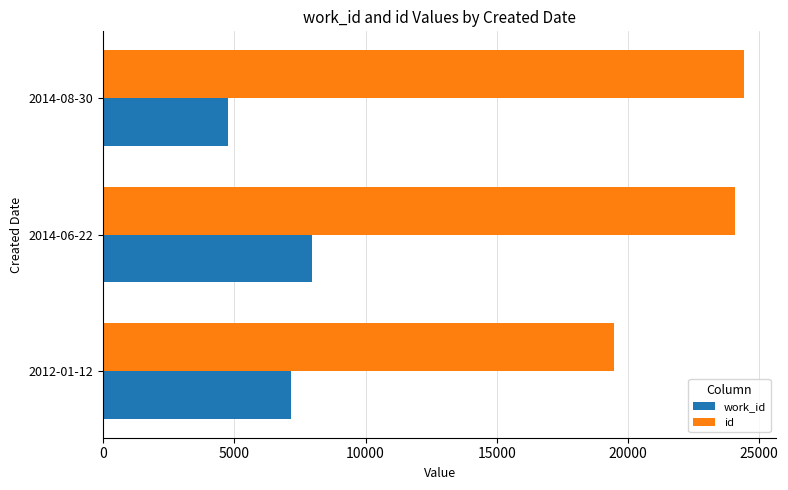

What is the difference between the maximum and minimum values in the work_id series?

3171